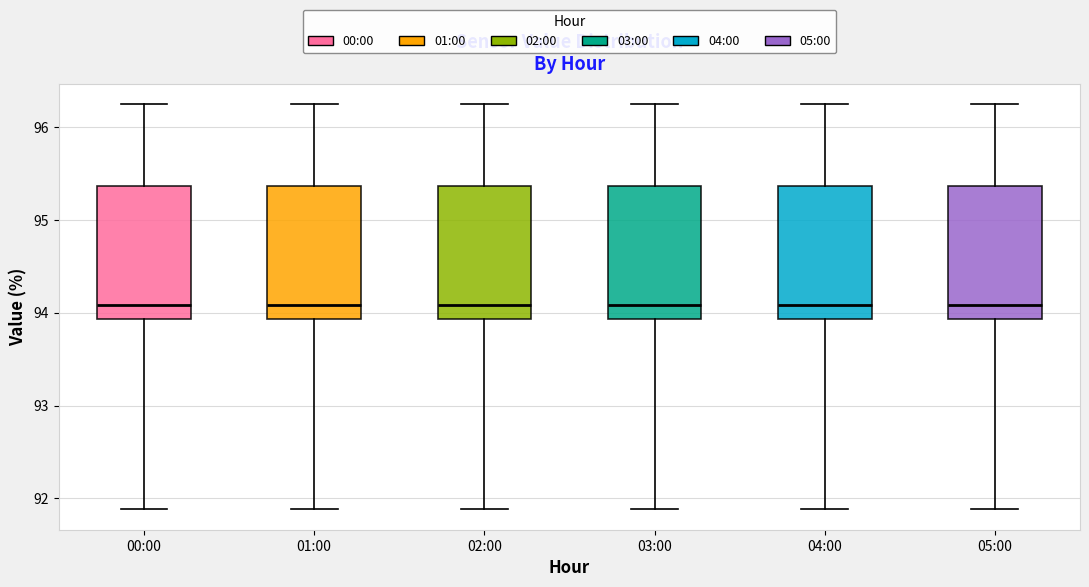

Where is the upper edge of the box for 03:00 on the y-axis? The values are not printed on the chart, so give them approximately, as read against the axis.

95.4